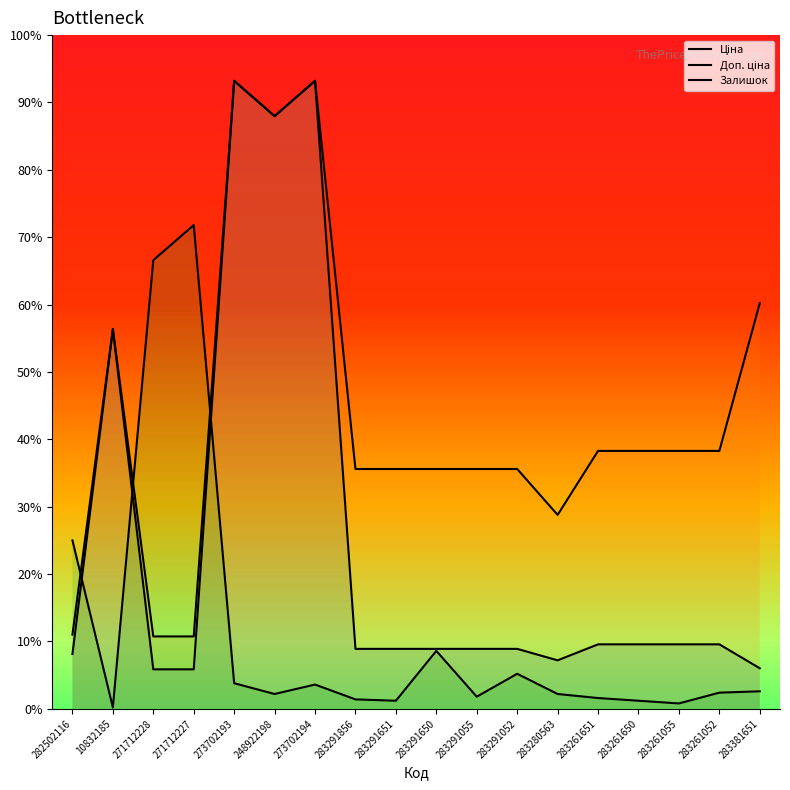

At which category does Залишок reach its first local peak?

271712227